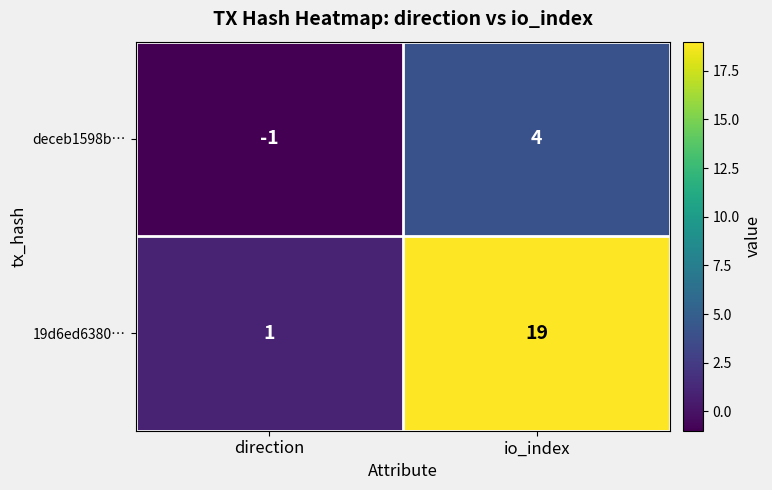

Between direction and io_index, which series saw the biggest shift?

19d6ed6380…